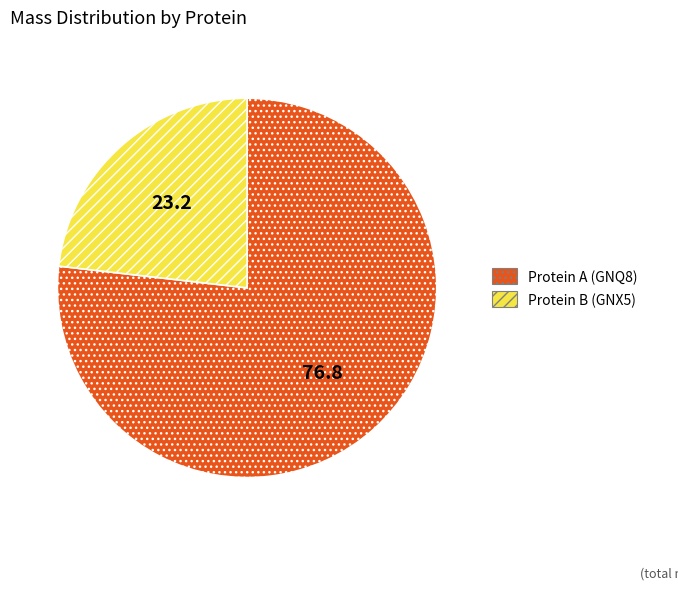

Is there any slice that represents more than half of the pie?

Yes